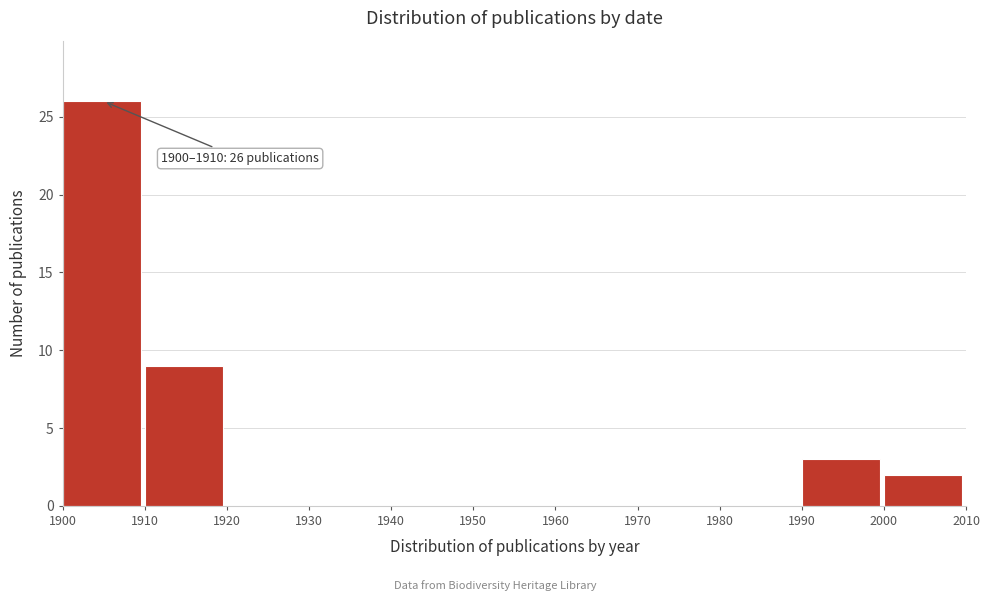

Which range on the x-axis has the tallest bar?

1900 to 1910